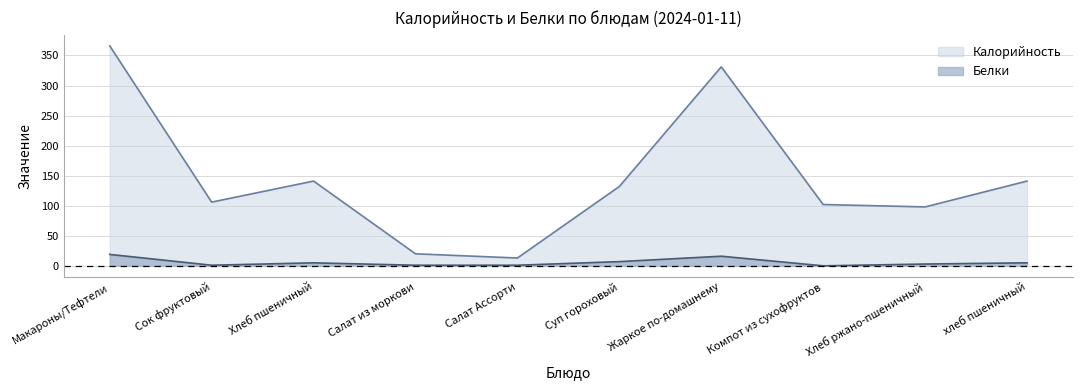

At which label is Белки closest to 9?

Суп гороховый